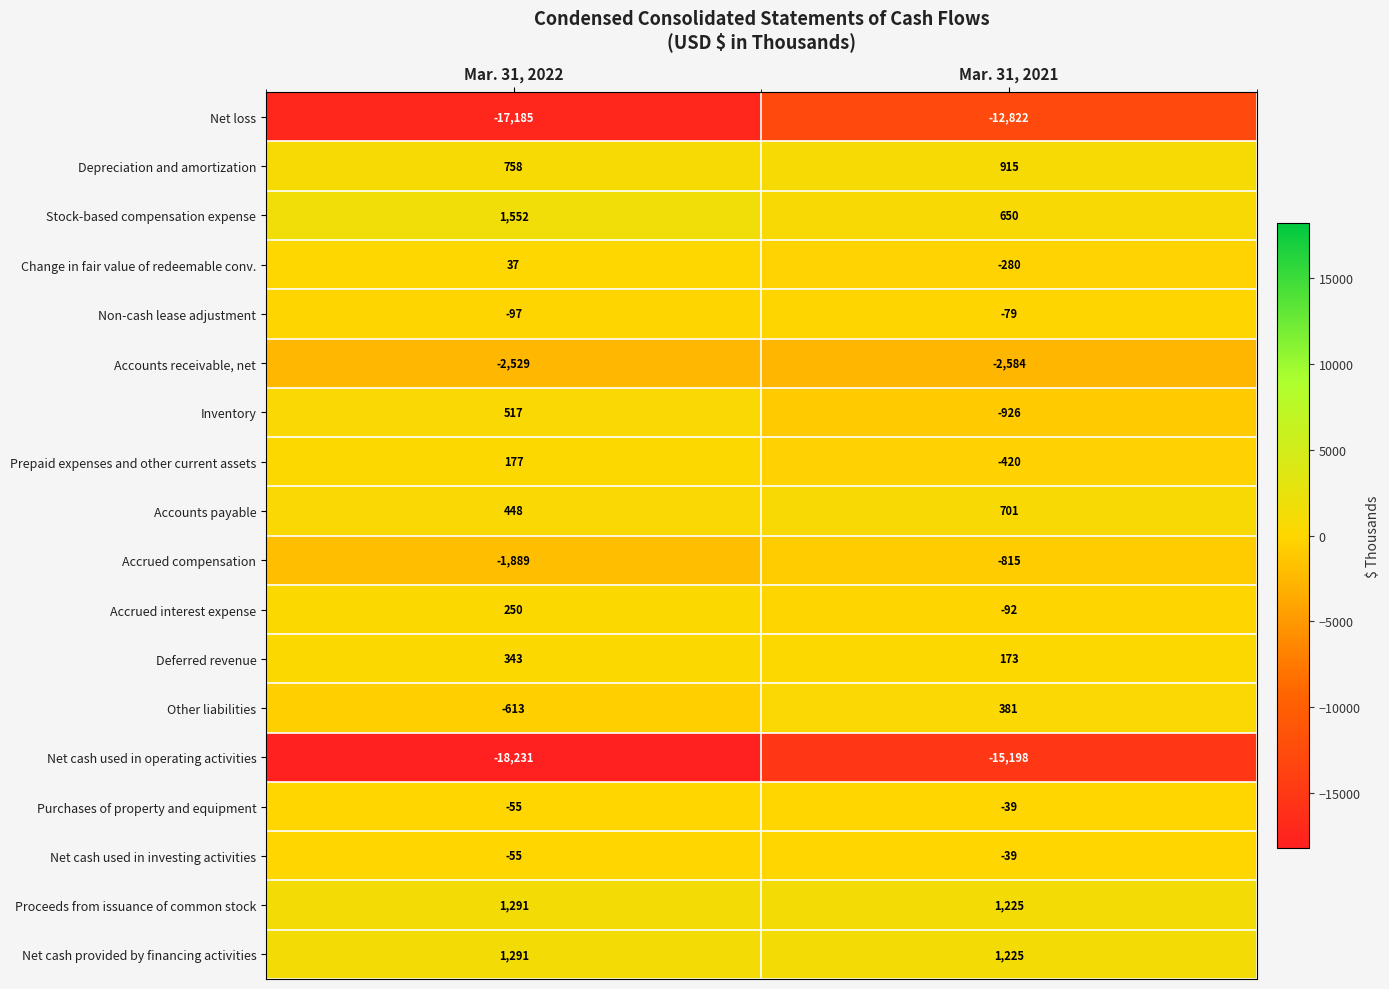

What is the difference between the Purchases of property and equipment values at Mar. 31, 2021 and Mar. 31, 2022?

16